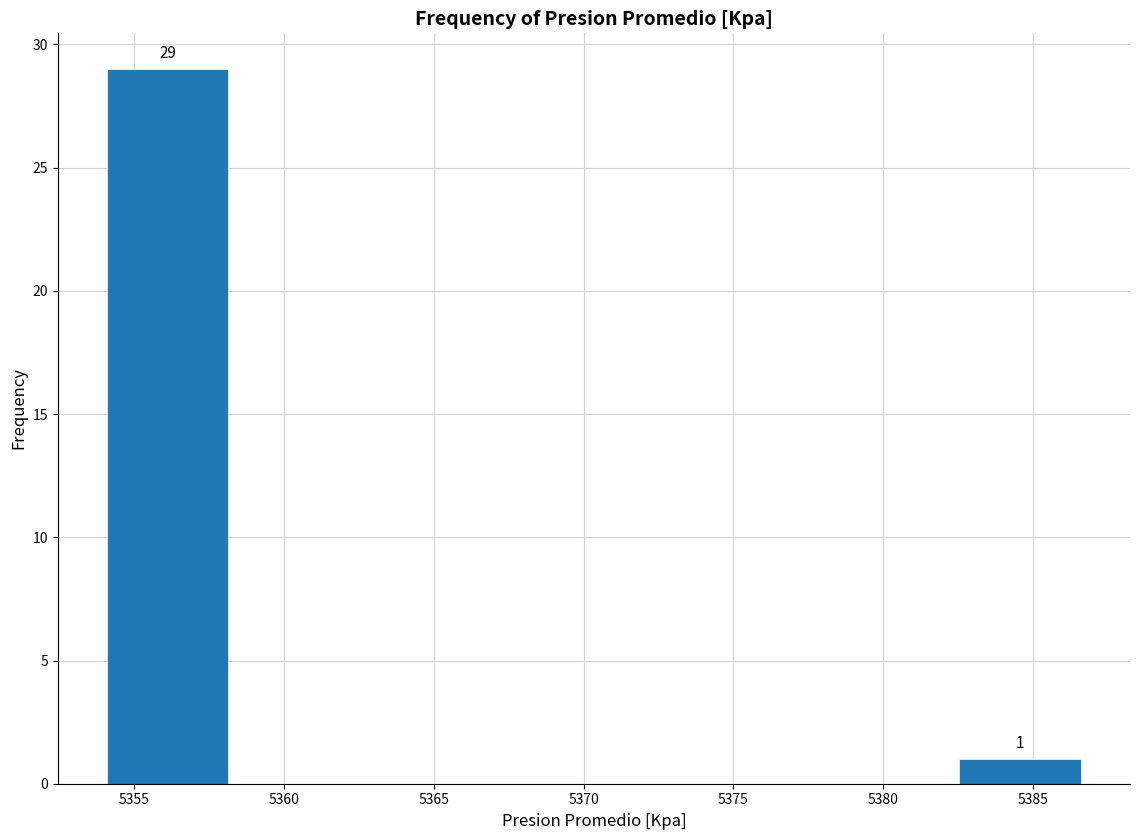

Over which range of the x-axis is the bar tallest?

5354.0 to 5358.0